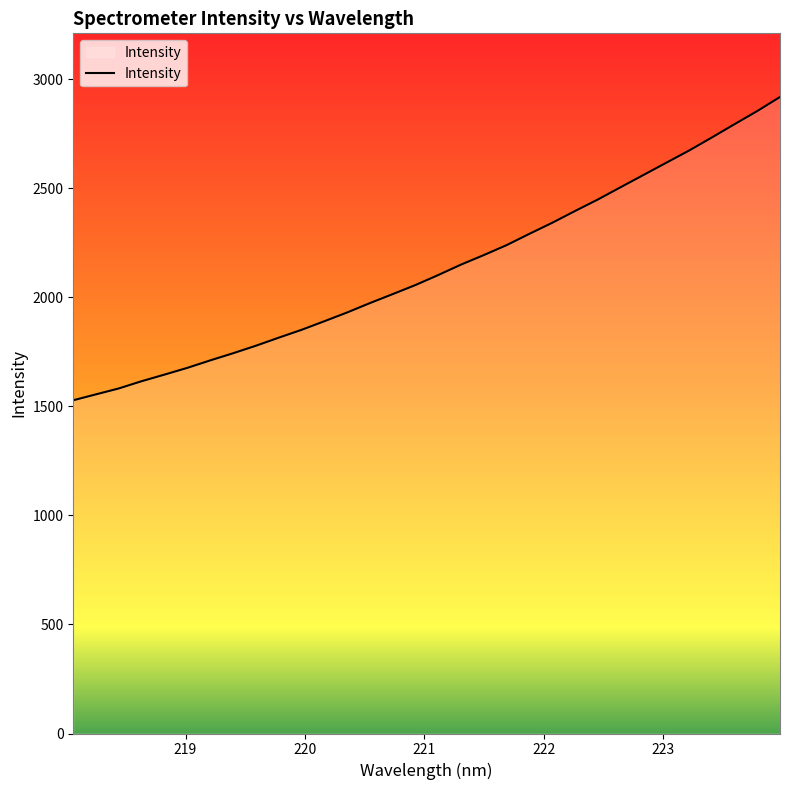

What is the difference between the maximum and minimum values?

1390.9